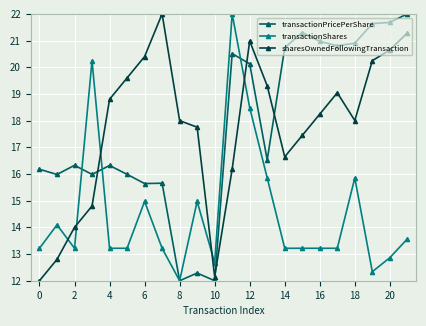

What is the difference between the maximum and minimum values in the sharesOwnedFollowingTransaction series?

10.0